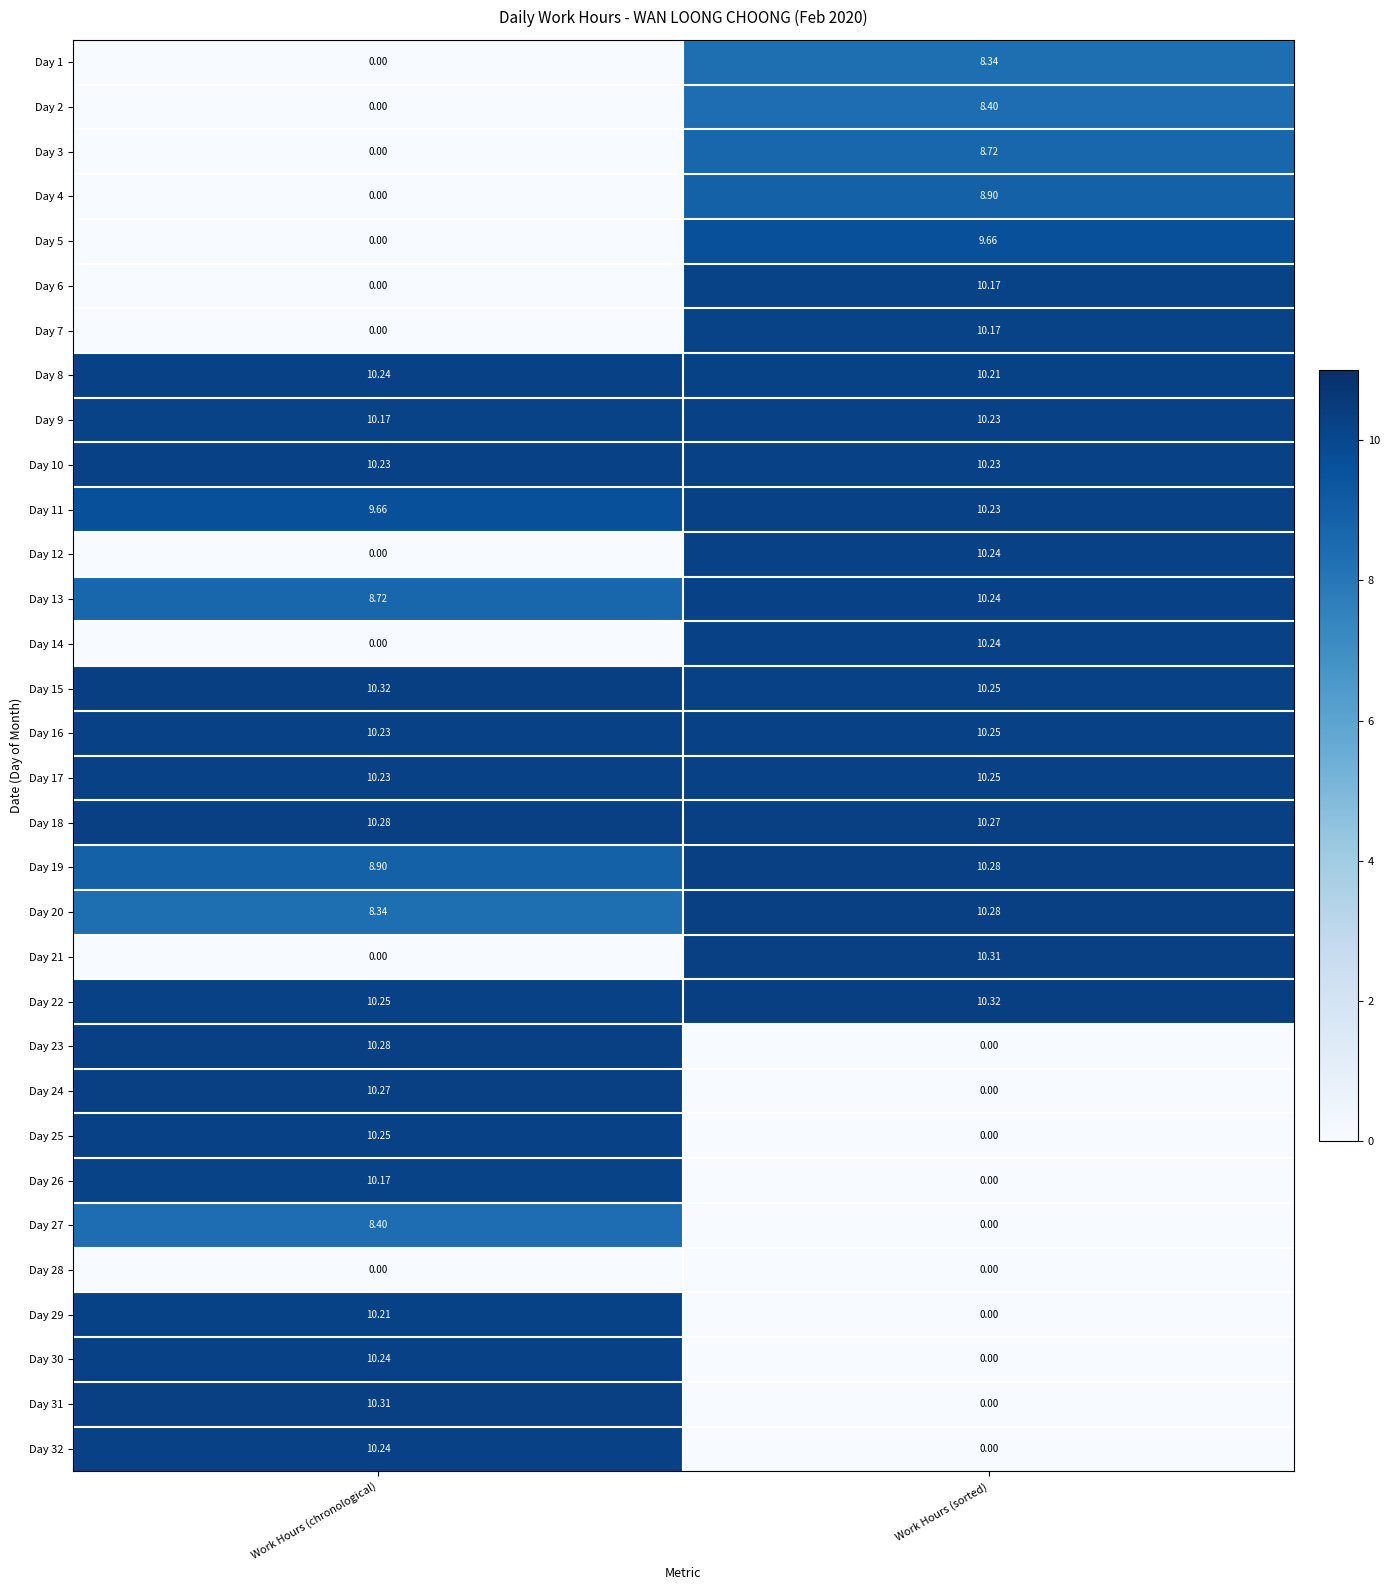

Rank the categories by Day 13 value from lowest to highest.

Work Hours (chronological), Work Hours (sorted)